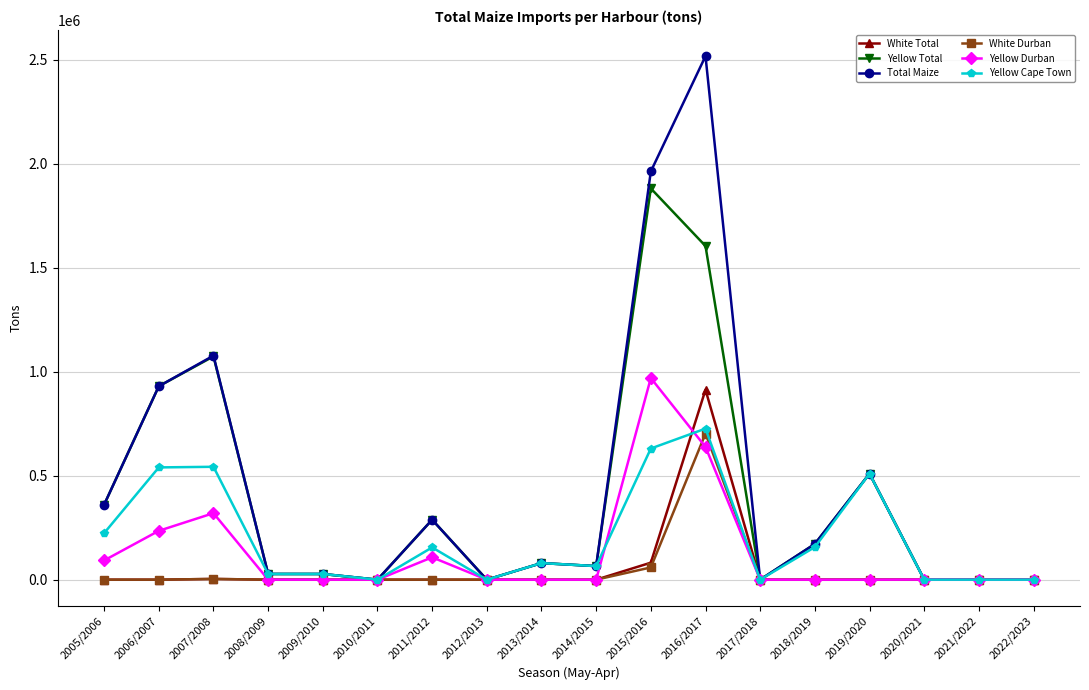

What is the label of the 13th point from the right?

2010/2011